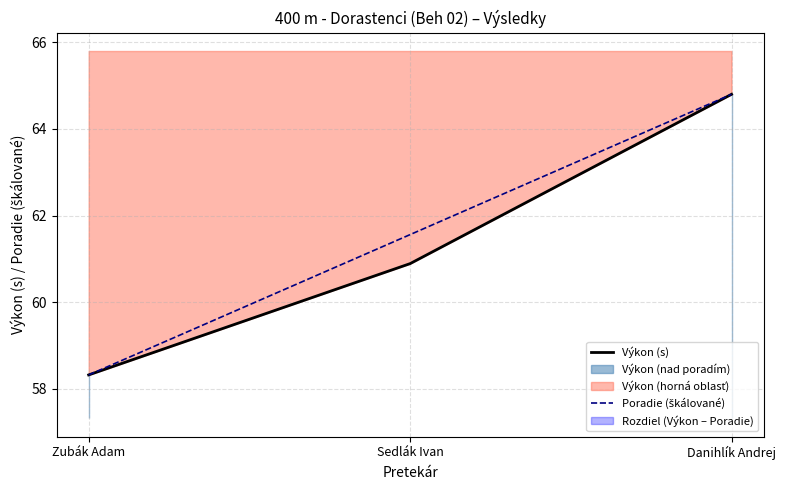

What is the difference between the second highest and minimum values in the Výkon (s) series?

2.6